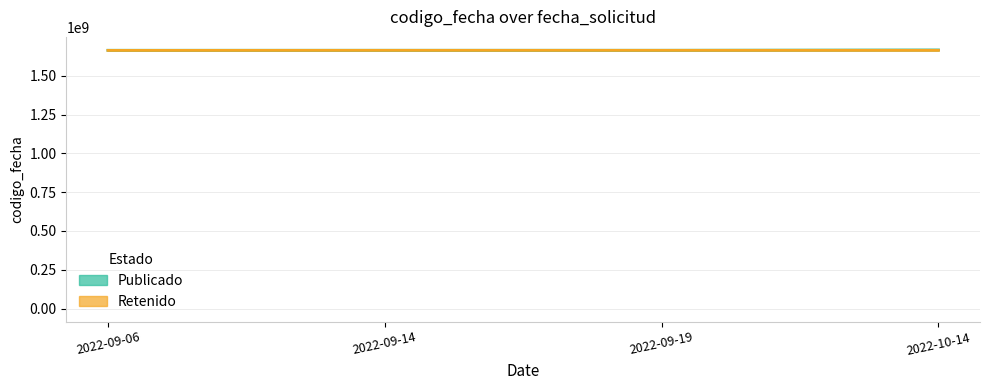

How many values in the Publicado series exceed 1663769409?

1